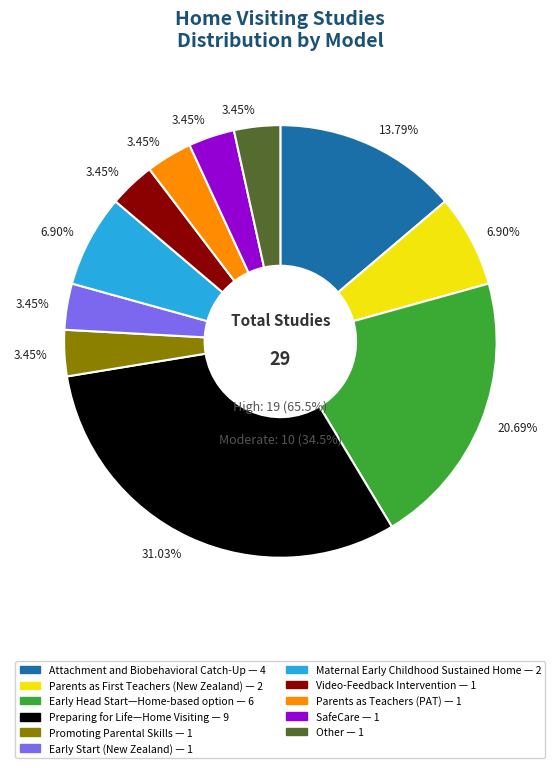

Rank the categories by value from lowest to highest.

Promoting Parental Skills, Early Start (New Zealand), Video-Feedback Intervention, Parents as Teachers (PAT), SafeCare, Other, Parents as First Teachers (New Zealand), Maternal Early Childhood Sustained Home, Attachment and Biobehavioral Catch-Up, Early Head Start—Home-based option, Preparing for Life—Home Visiting